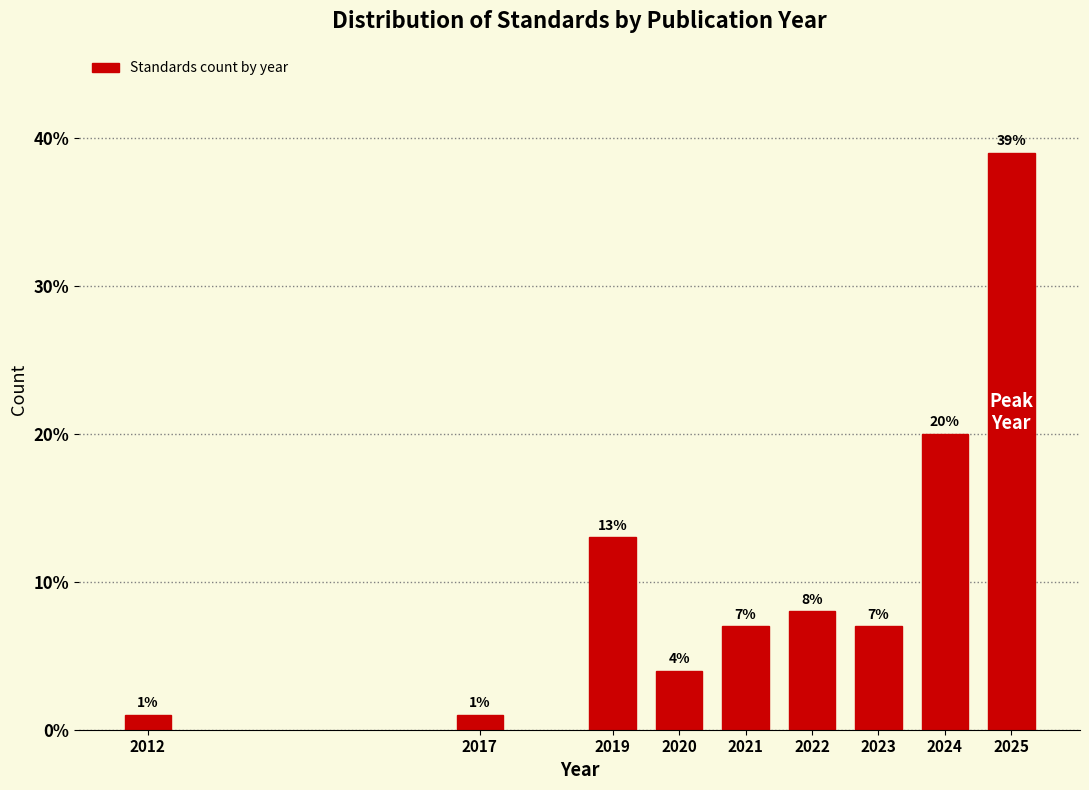

Reading right to left, what are all the values shown in this chart?

39.0	20.0	7.0	8.0	7.0	4.0	13.0	1.0	1.0